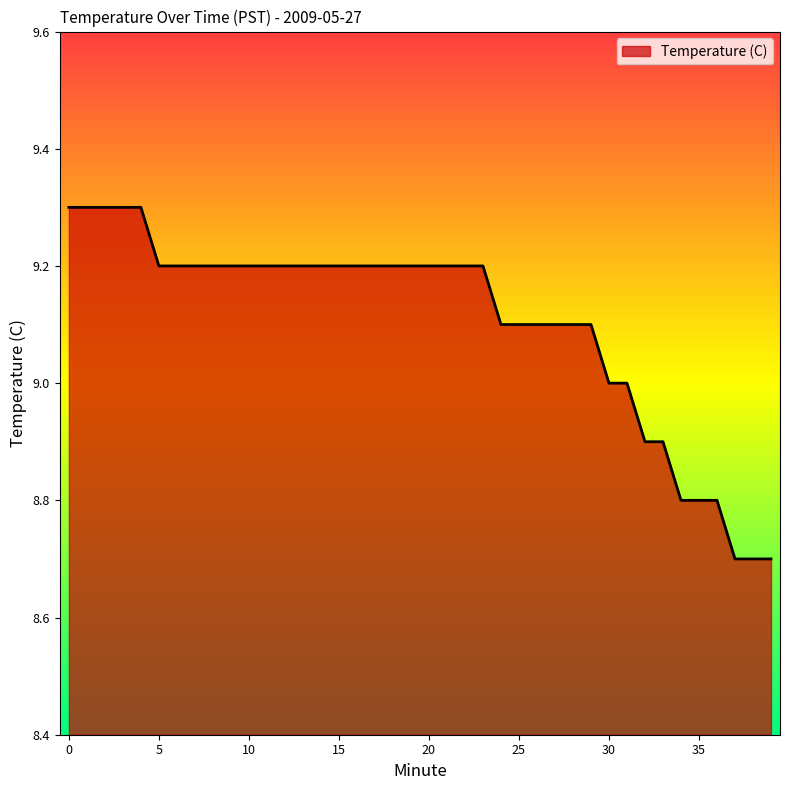

Count the values in the range 9 to 10.

32